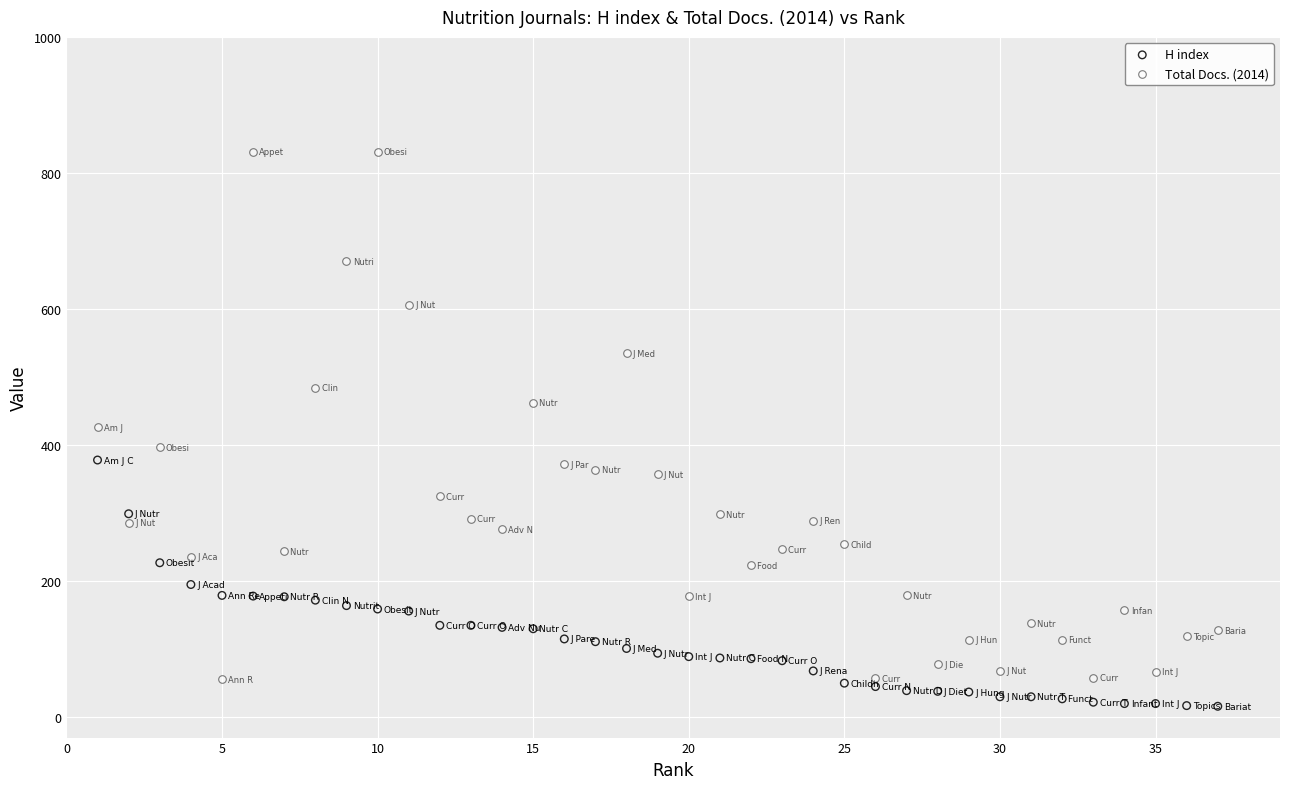

Across all data points, what is the range of Y values (max minus min)?

815